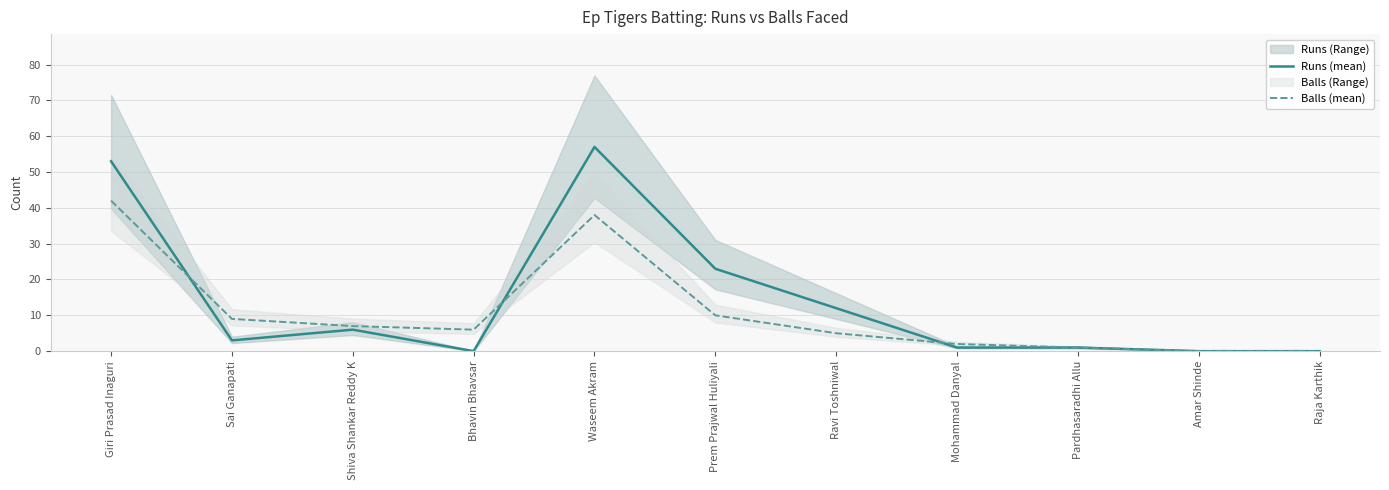

Reading right to left, list all the values displayed in this chart.

Runs (mean): 0	0	1	1	12	23	57	0	6	3	53
Balls (mean): 0	0	1	2	5	10	38	6	7	9	42